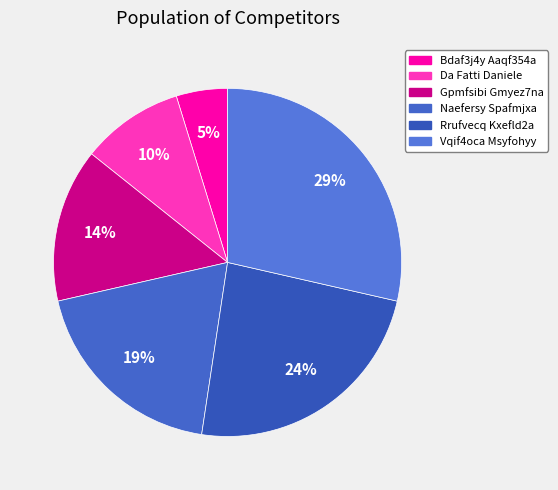

To the nearest percent, what is the difference between the largest and smallest slice percentages?

24%